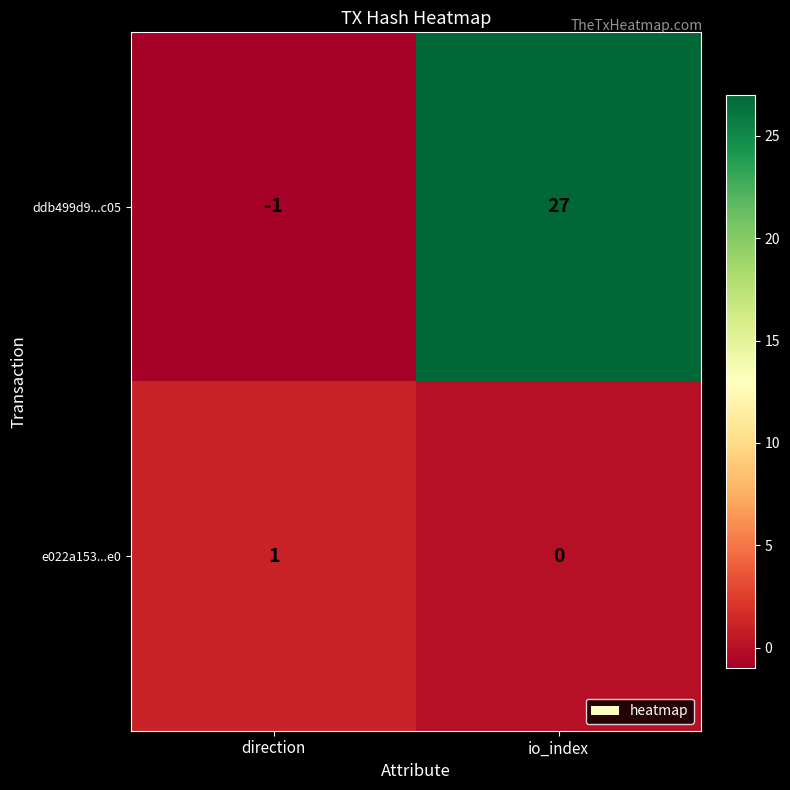

List the series in order of their peak value, lowest first.

e022a153...e0, ddb499d9...c05